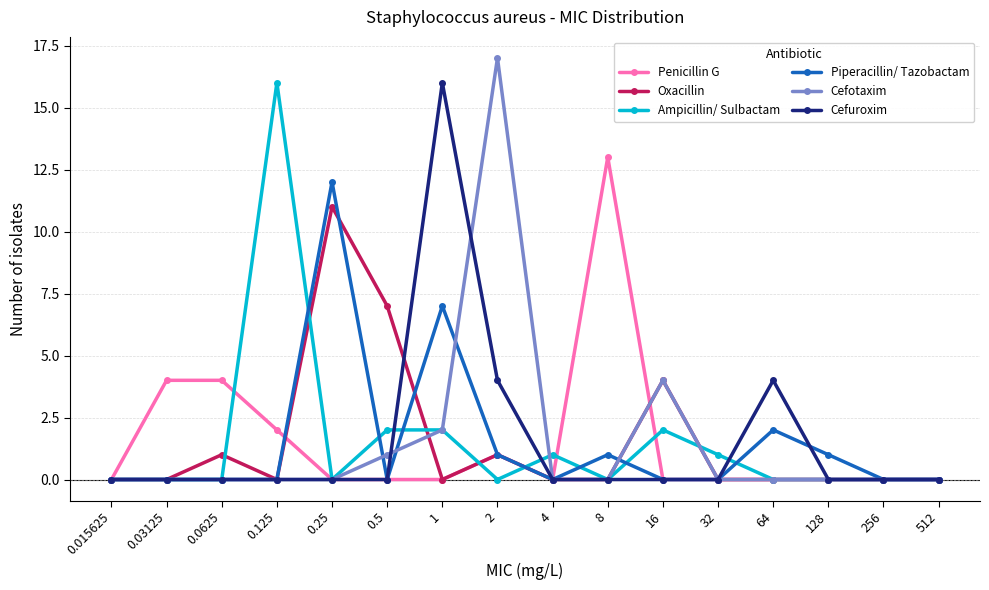

How many series are shown in this chart?

6